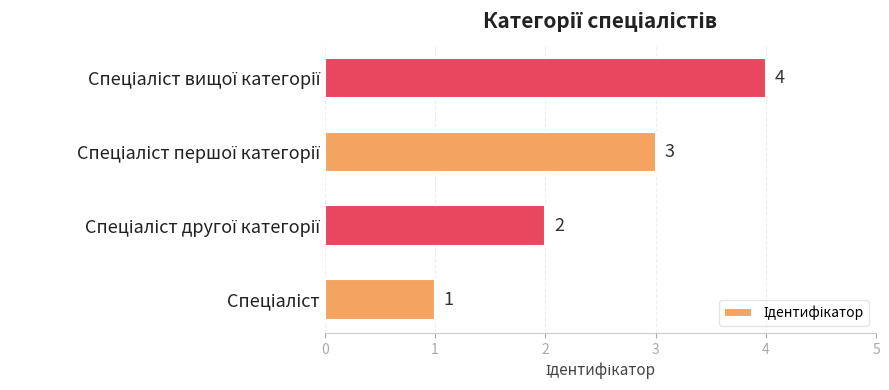

What is the sum of all values?

10